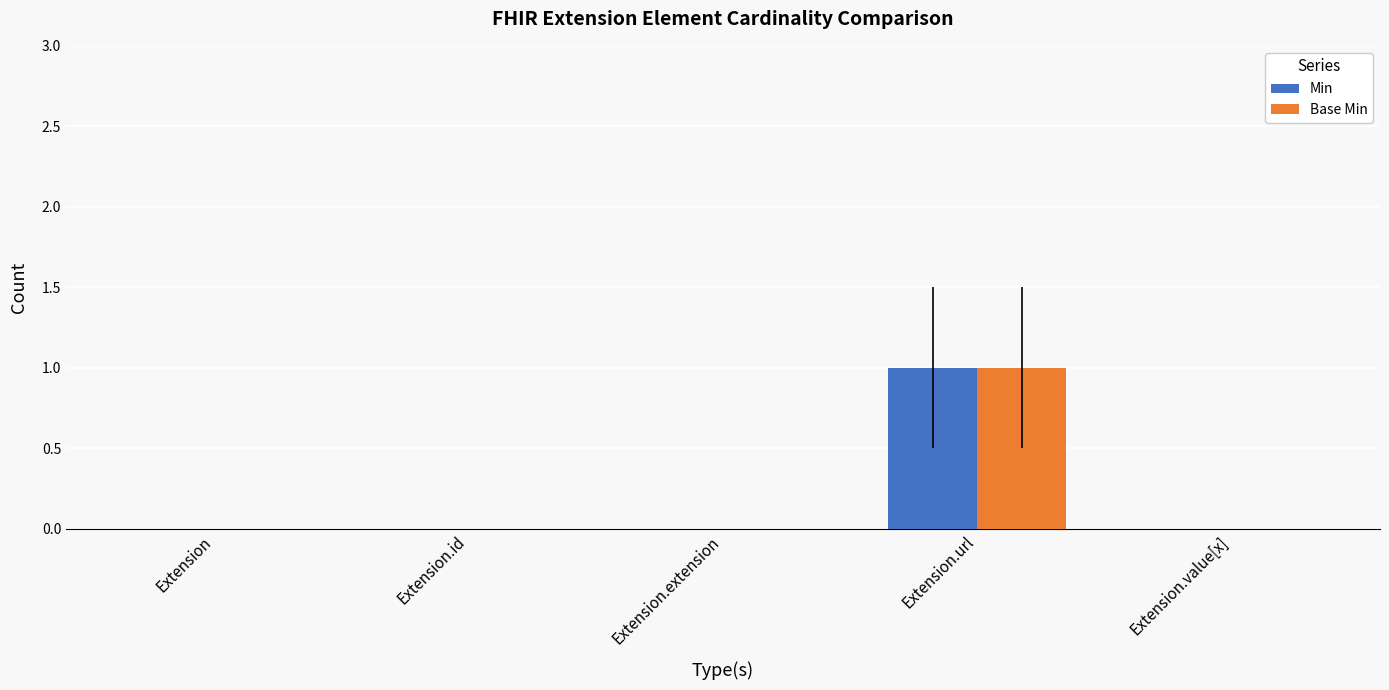

At which label does Min reach its peak?

Extension.url